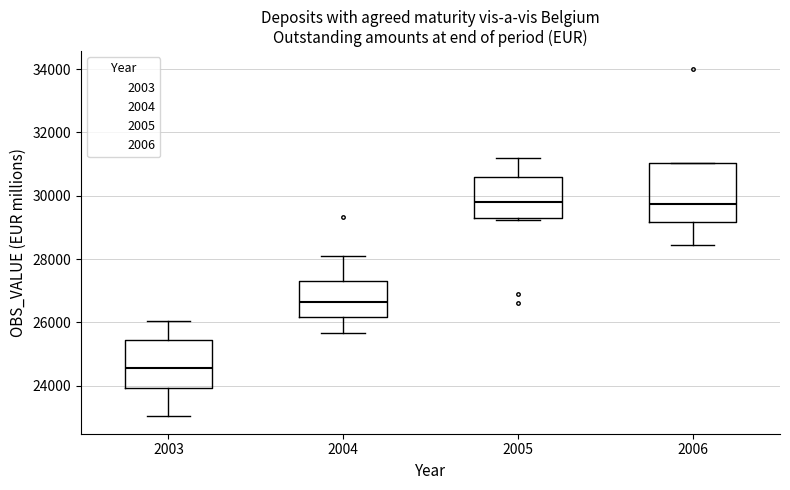

Where is the lower edge of the box at x = 2006 on the y-axis? The values are not printed on the chart, so give them approximately, as read against the axis.

29200